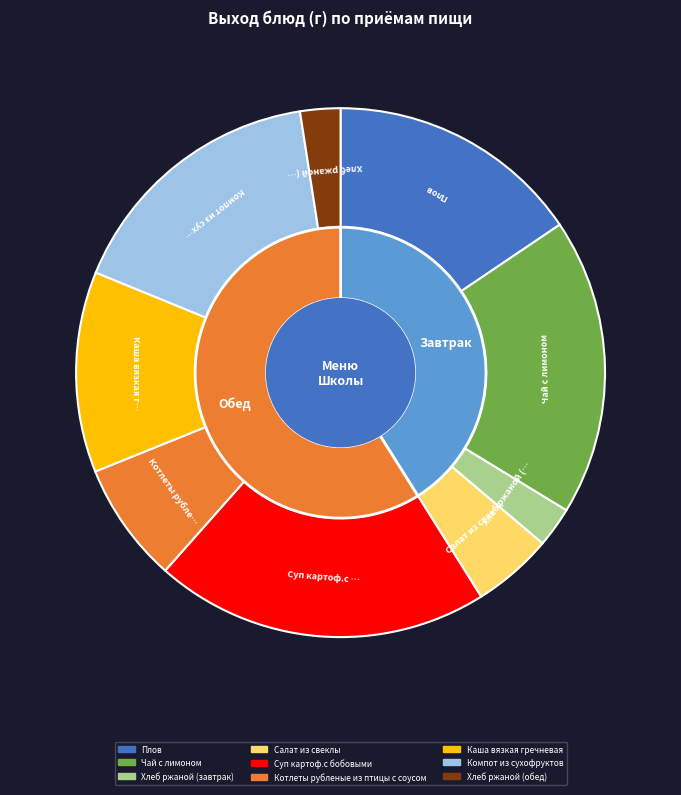

What portion of the pie excludes Суп картоф.с бобовыми?

79.5%